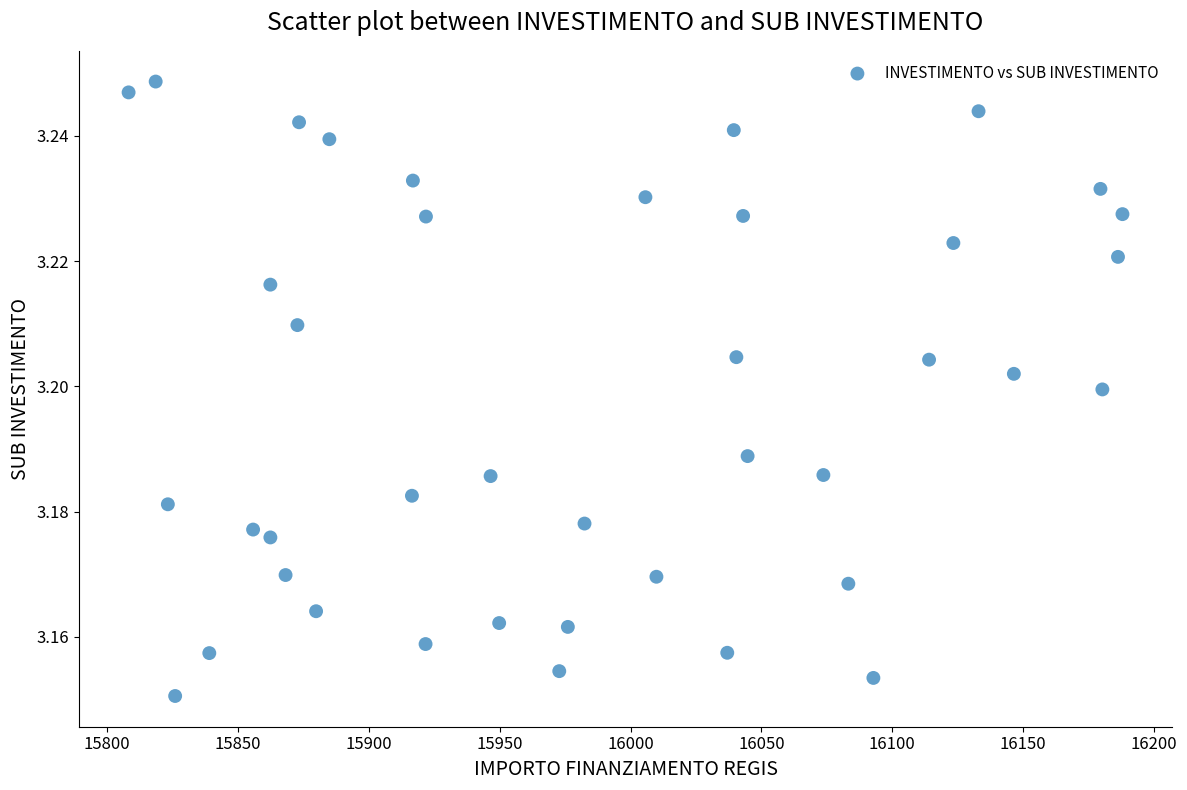

What is the range of X values (max minus min)?

379.7